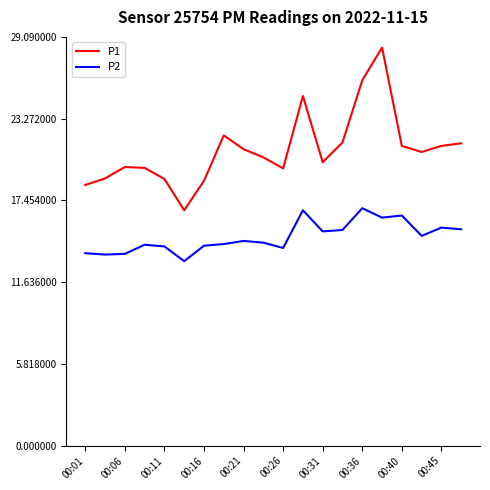

True or false: P2 and P1 intersect in this chart.

False